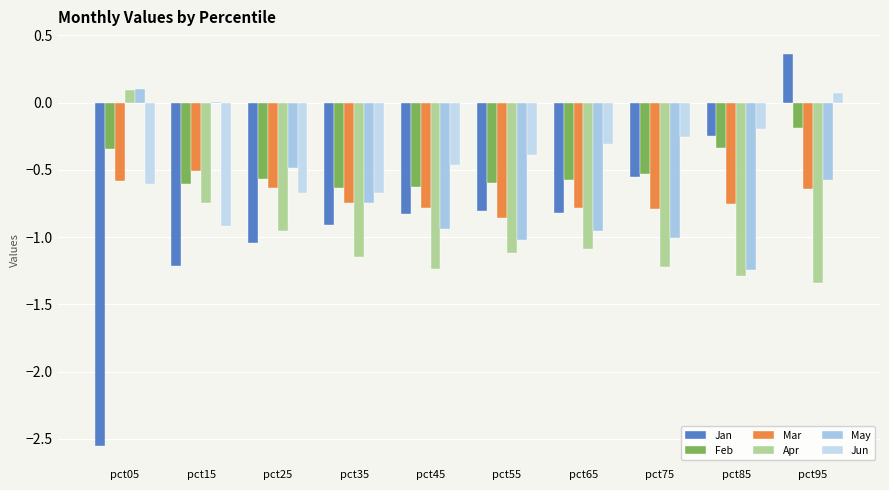

What is the average value of the Apr series?

-1.0